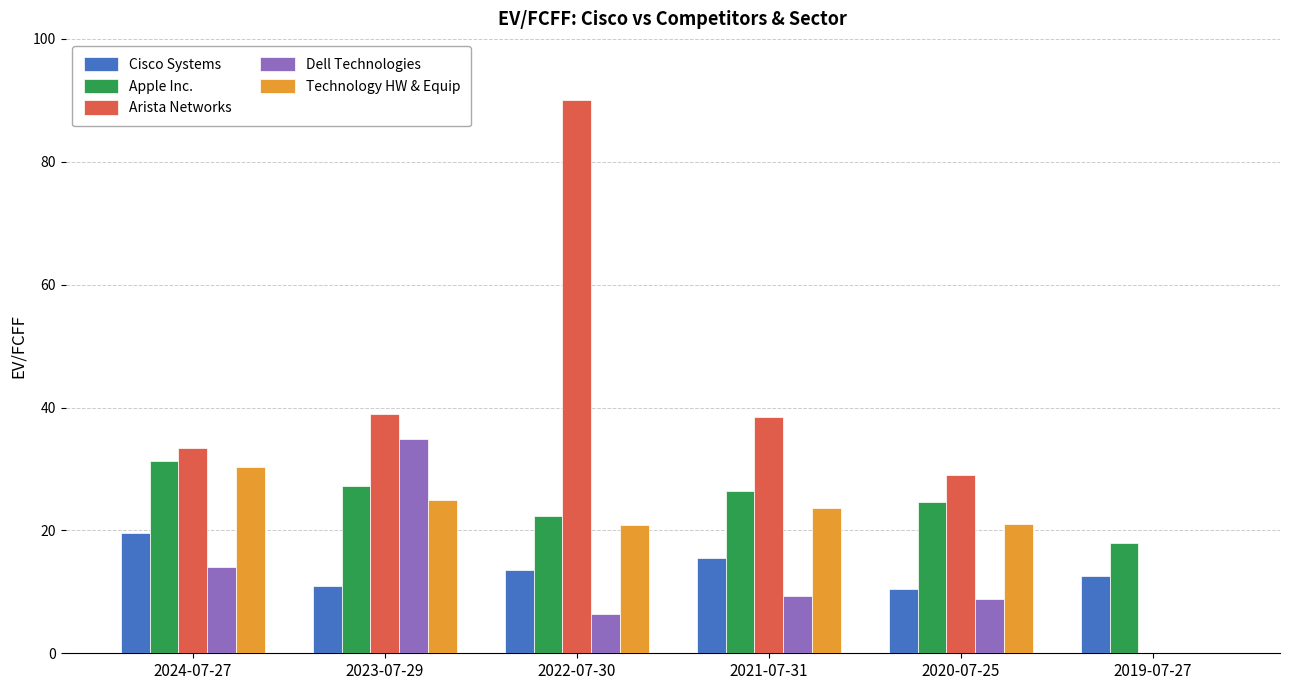

What is the sum of the Technology HW & Equip values at 2019-07-27 and 2020-07-25?

21.1